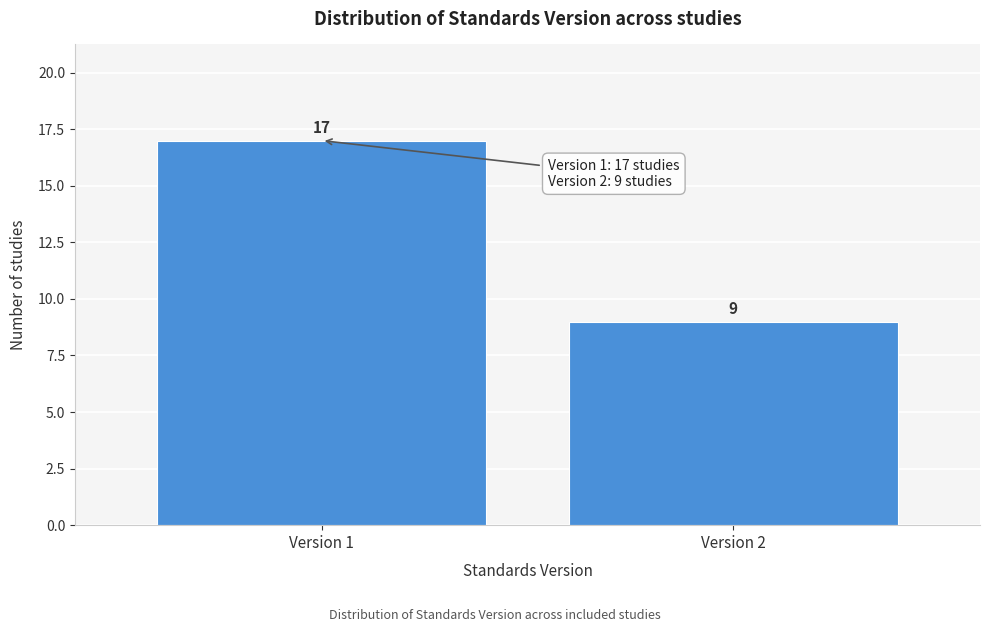

Reading left to right, transcribe all the data shown in this chart.

Version 1=17	Version 2=9